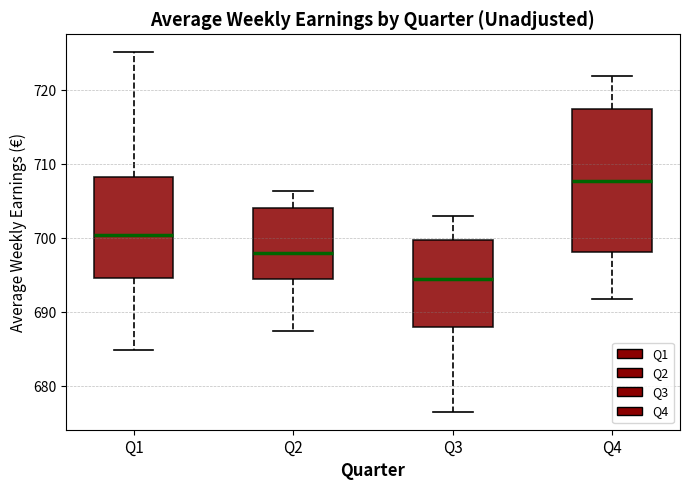

Where does the upper whisker of the box for Q2 end on the y-axis? The values are not printed on the chart, so give them approximately, as read against the axis.

706